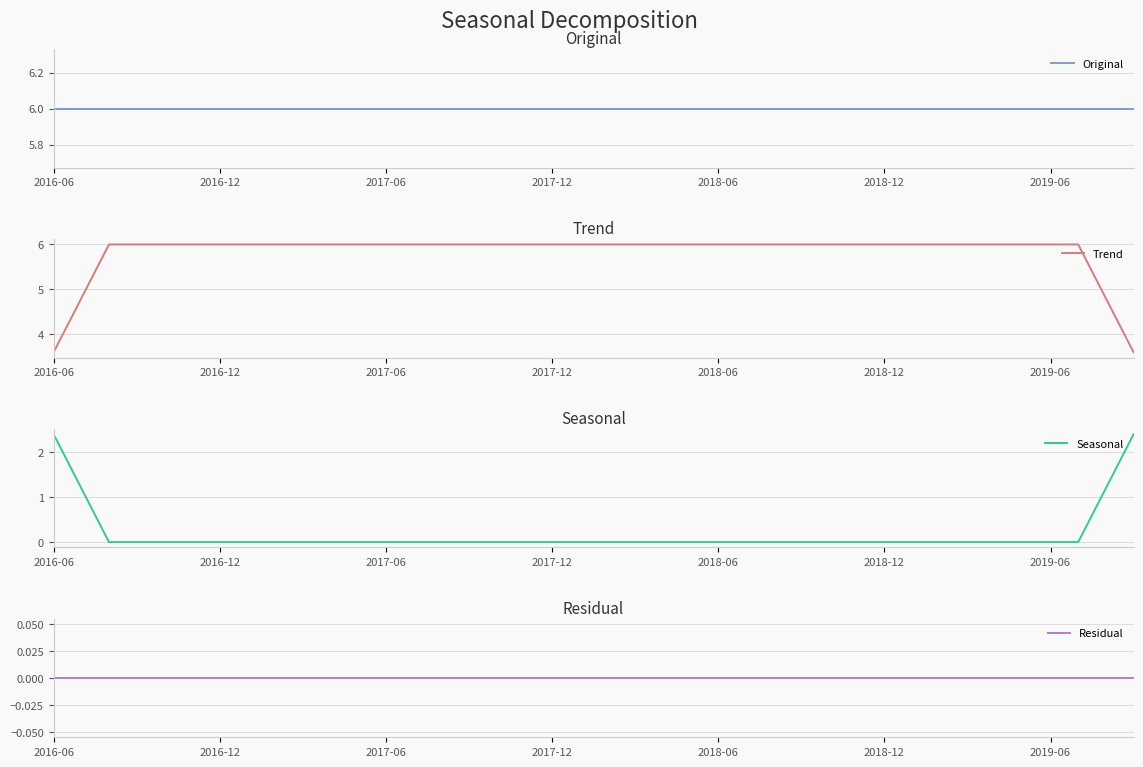

At how many categories does at least one series exceed 5?

40